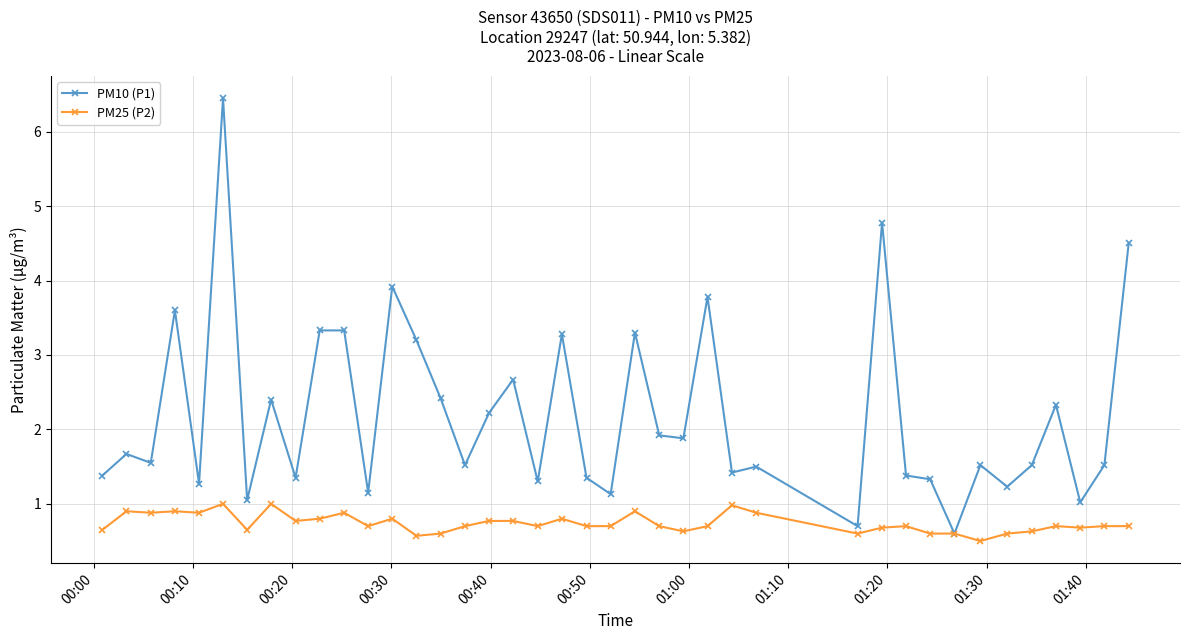

List the series in order of their overall mean, highest first.

PM10 (P1), PM25 (P2)